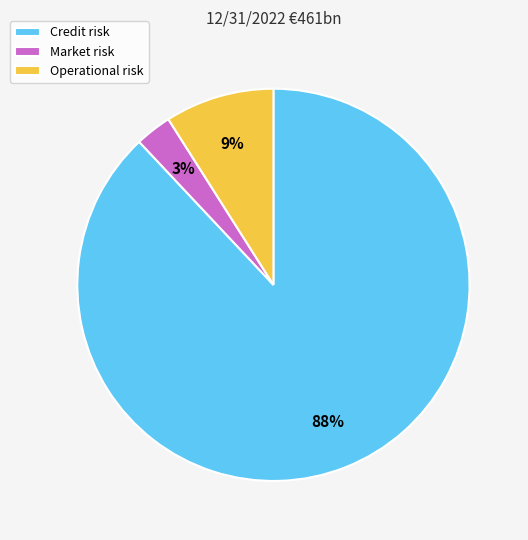

To the nearest percent, what is the difference between the Operational risk and Market risk slice percentages?

6%